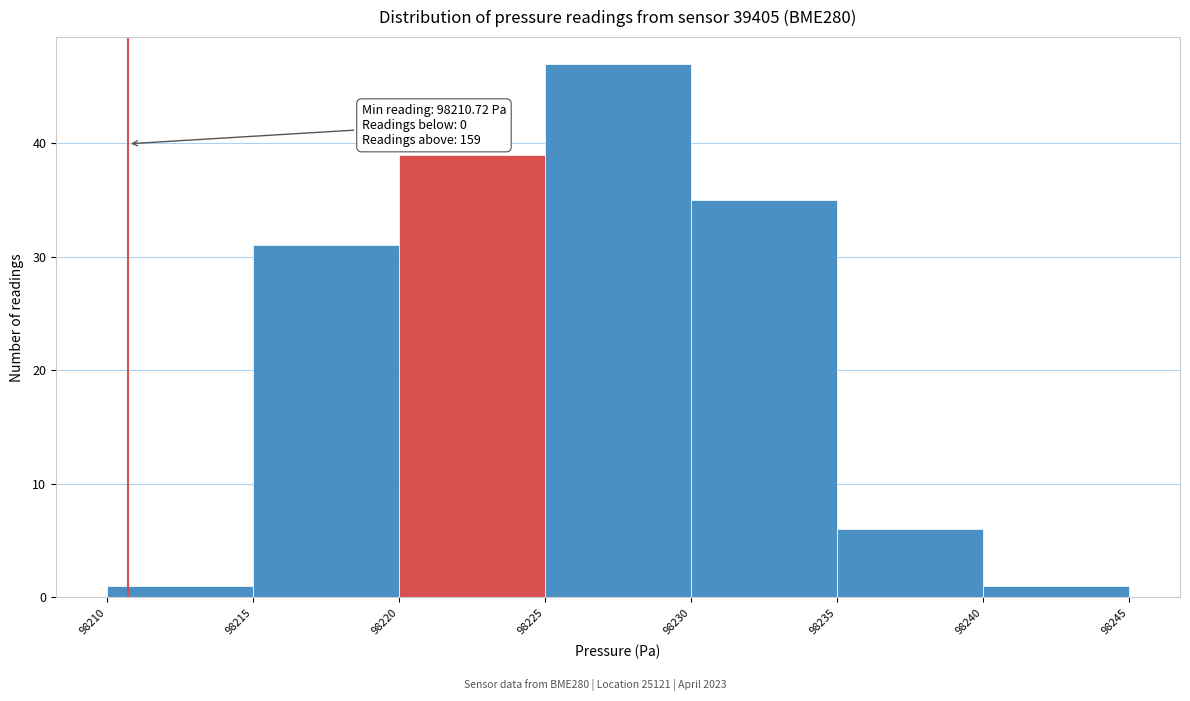

Over which range of the x-axis is the bar tallest?

98225 to 98230